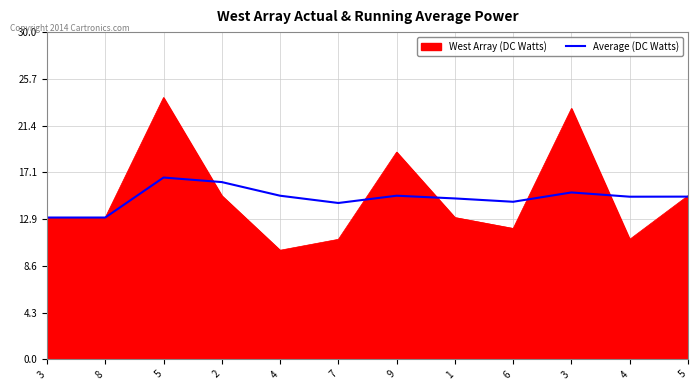

What are all the series names shown in the legend?

West Array (DC Watts), Average (DC Watts)